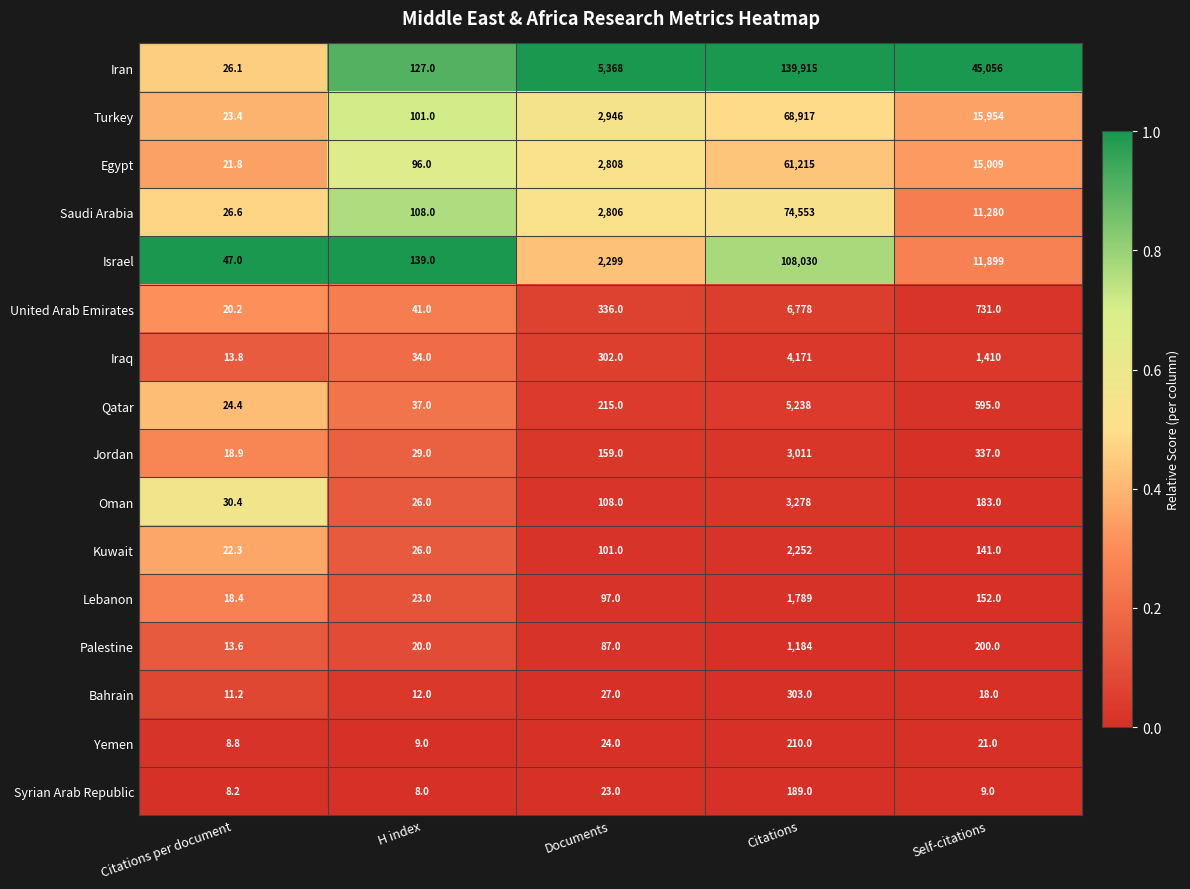

What value does the Iran series have at Citations?

139915.0